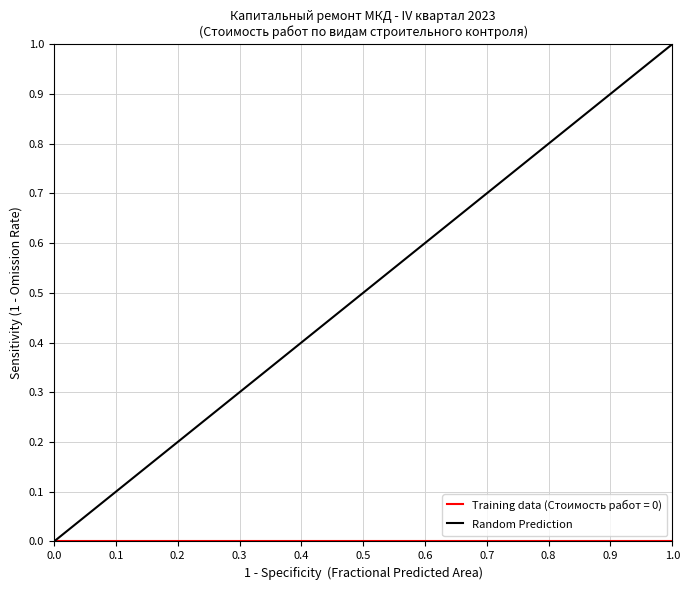

Is this an area chart (filled region under the line)?

No